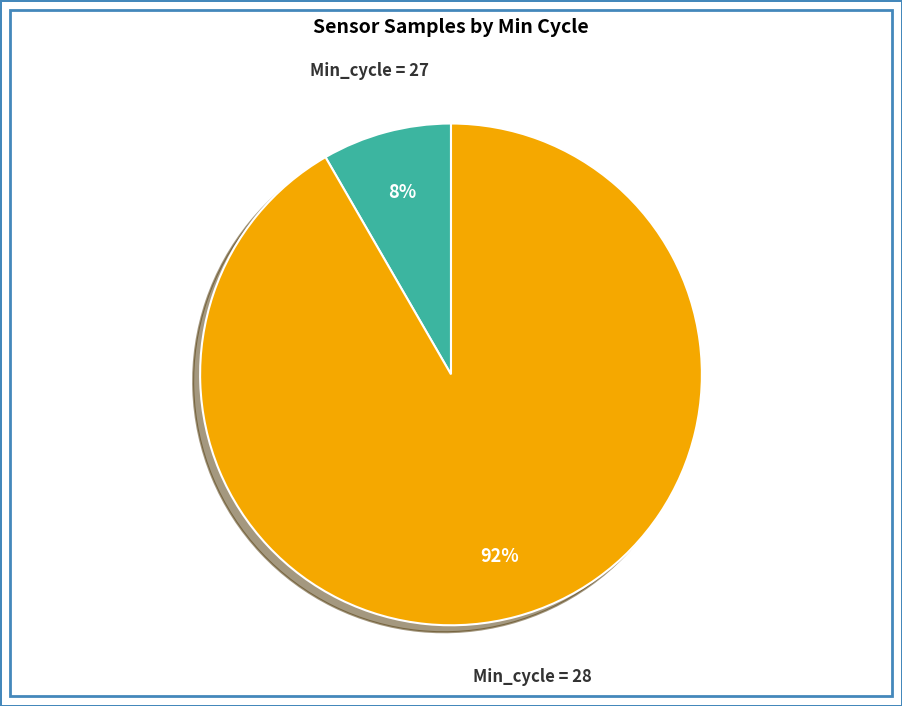

How many segments does this pie chart have?

2